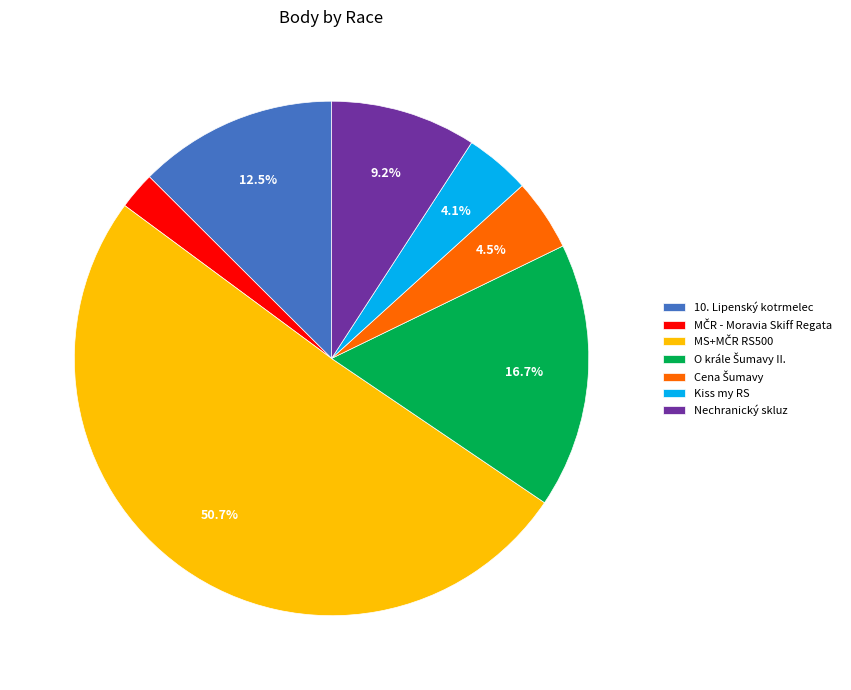

How many slices are in this pie chart?

7